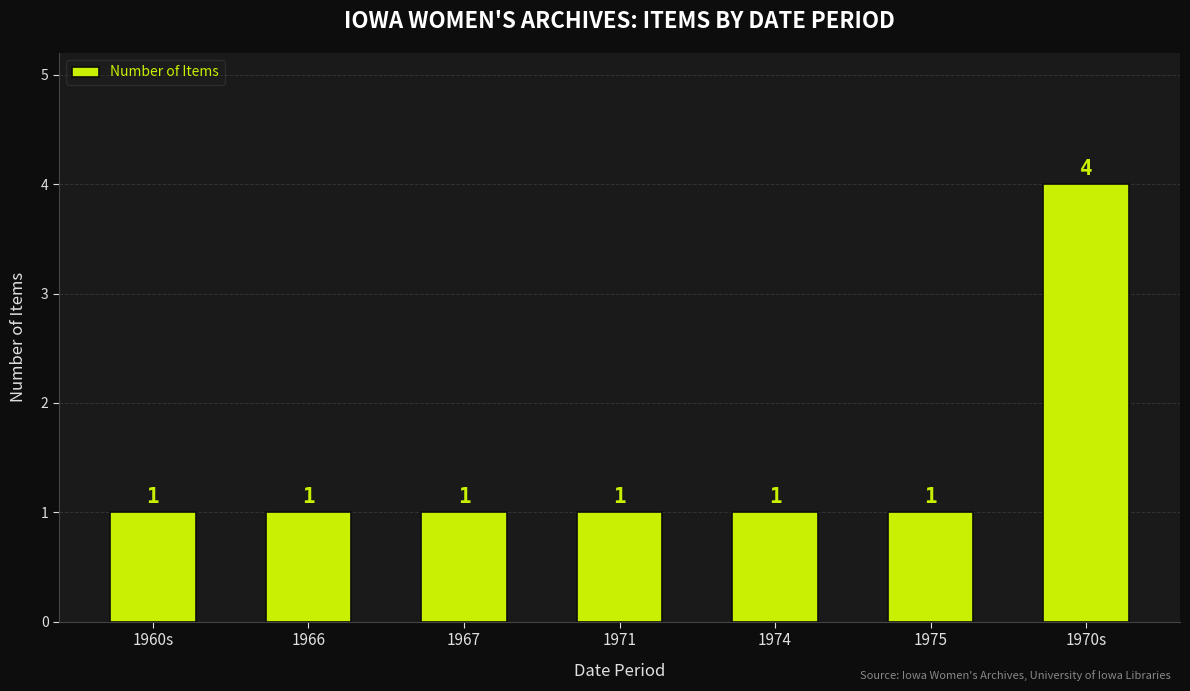

At which category does the chart reach its peak across all series?

1970s